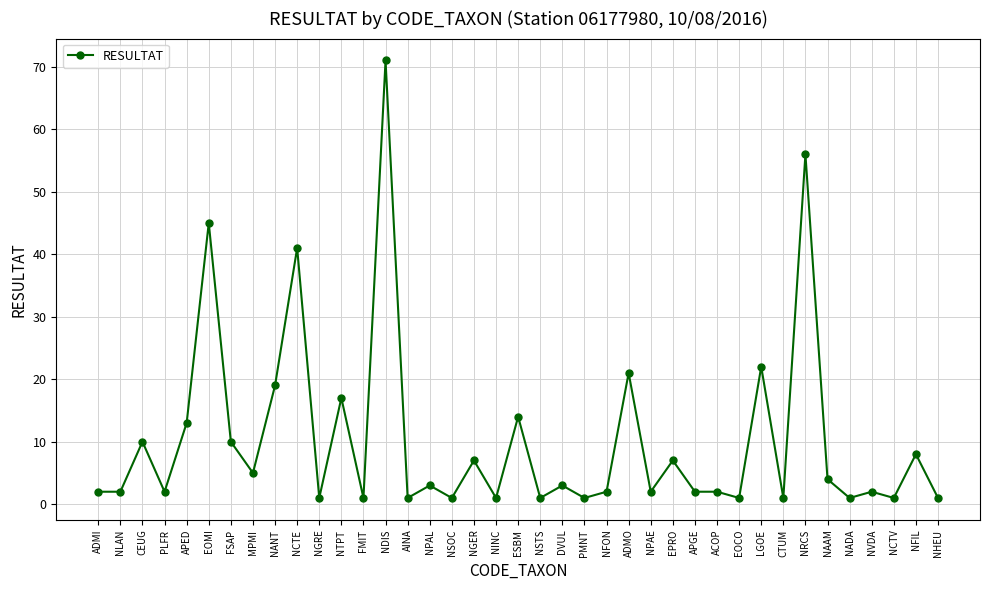

Where is the first local maximum?

CEUG